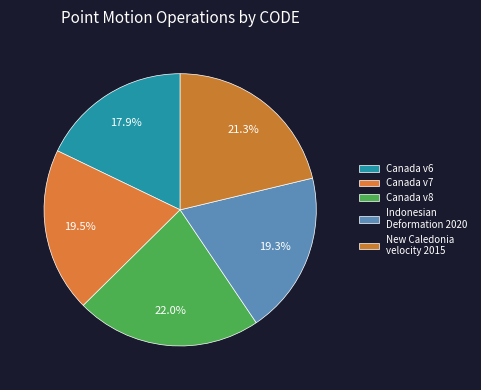

Which slice is the smallest?

Canada v6